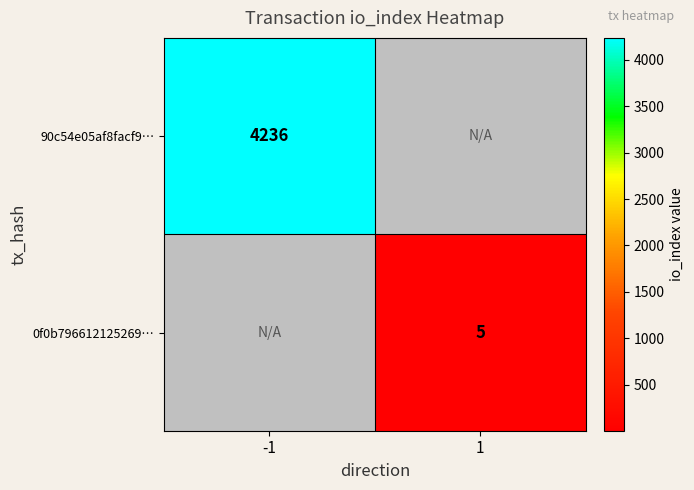

Is it true that 0f0b796612125269… equals 7 at 1?

False